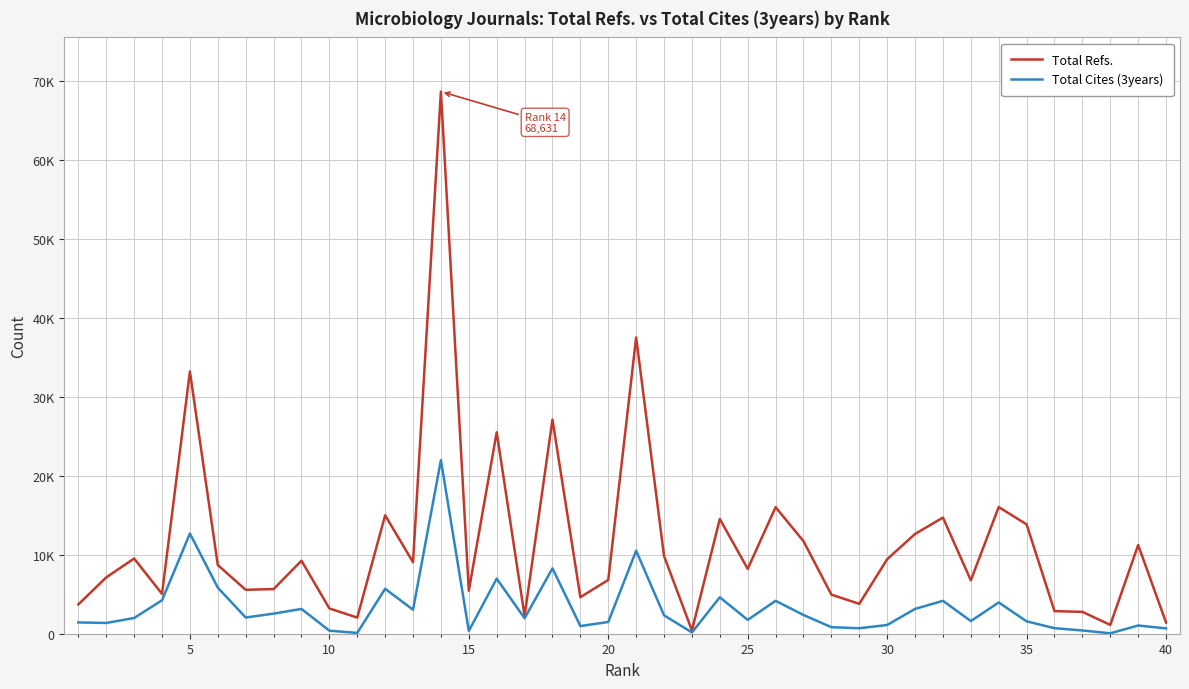

How many interior local peaks does the Total Cites (3years) series have?

12